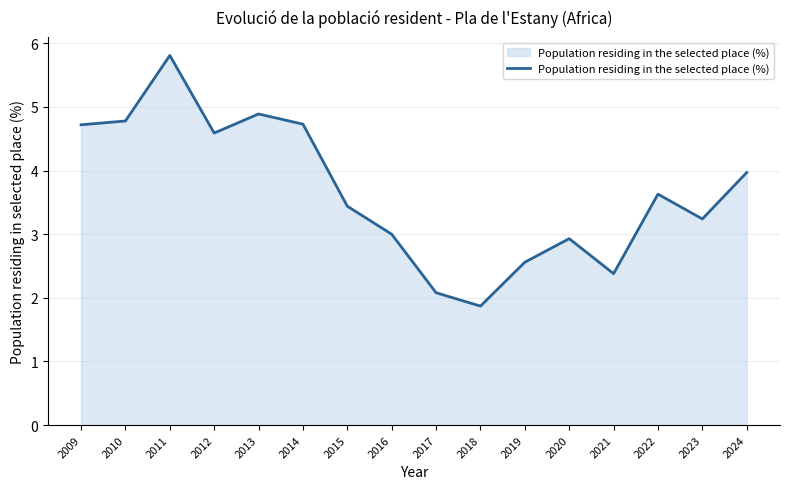

Between 2023 and 2024, which is larger?

2024